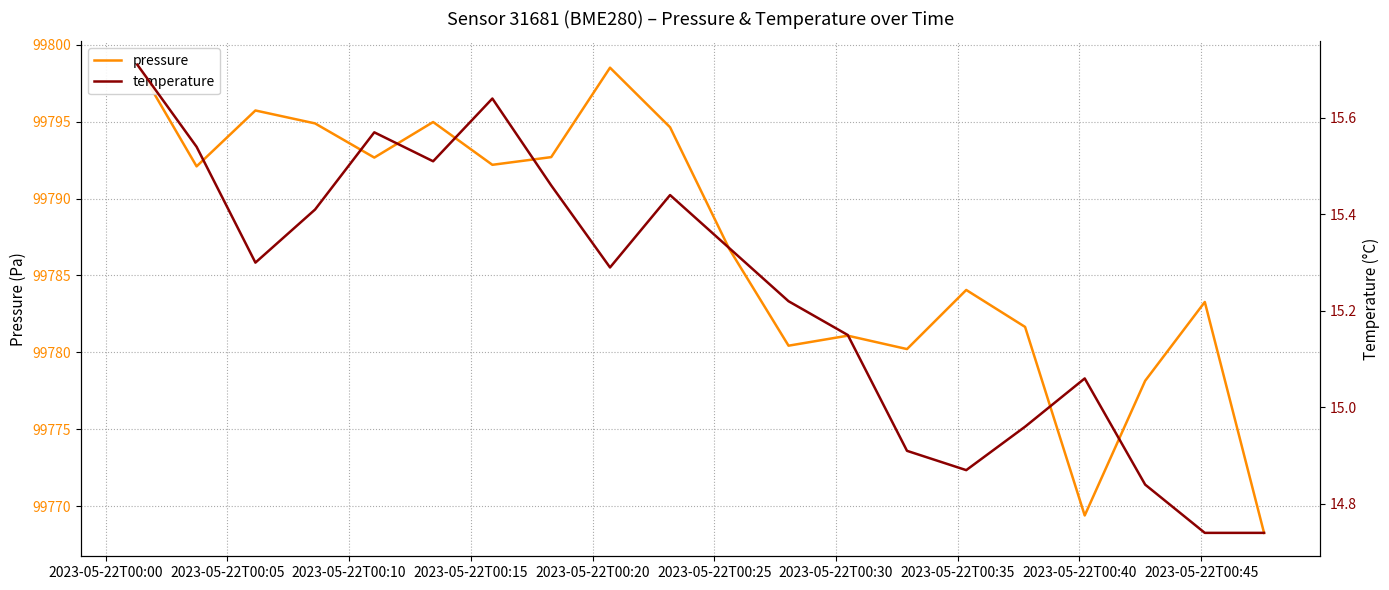

Which series has the largest total across all categories?

pressure